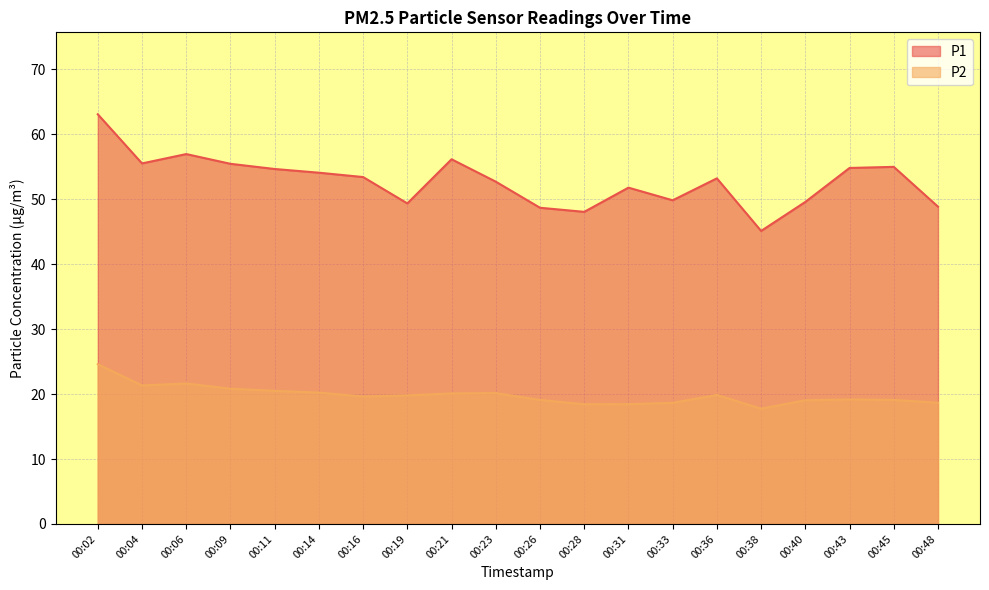

Which has a higher value, 00:28 or 00:38?

00:28